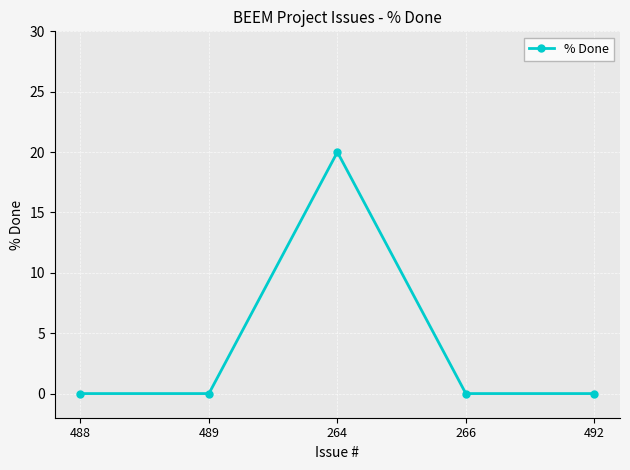

What is the change in value from 489 to 264?

+20